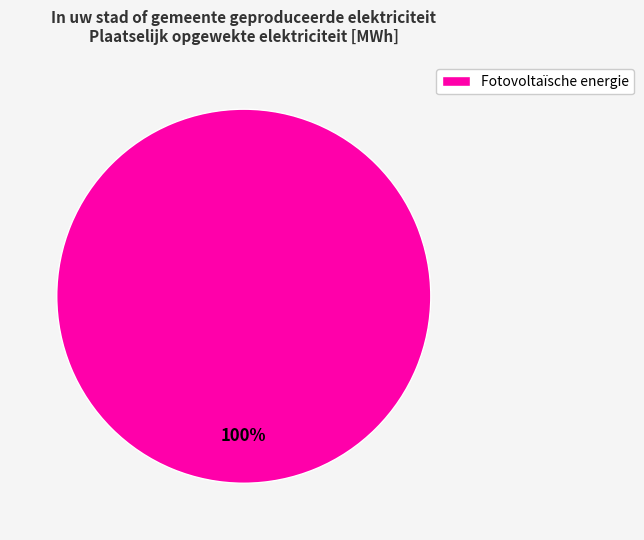

The Fotovoltaïsche energie slice represents 100% of the pie. True or false?

True